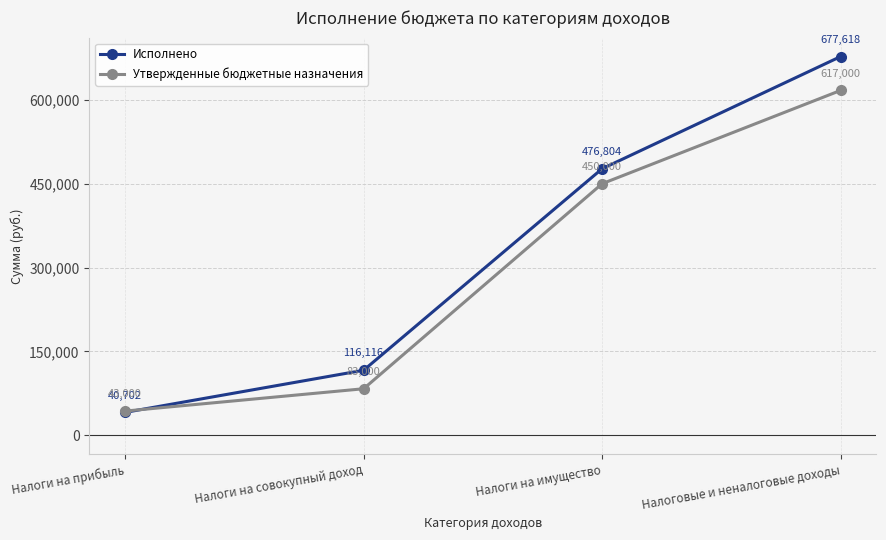

Where do Утвержденные бюджетные назначения and Исполнено first cross each other?

Налоги на прибыль and Налоги на совокупный доход